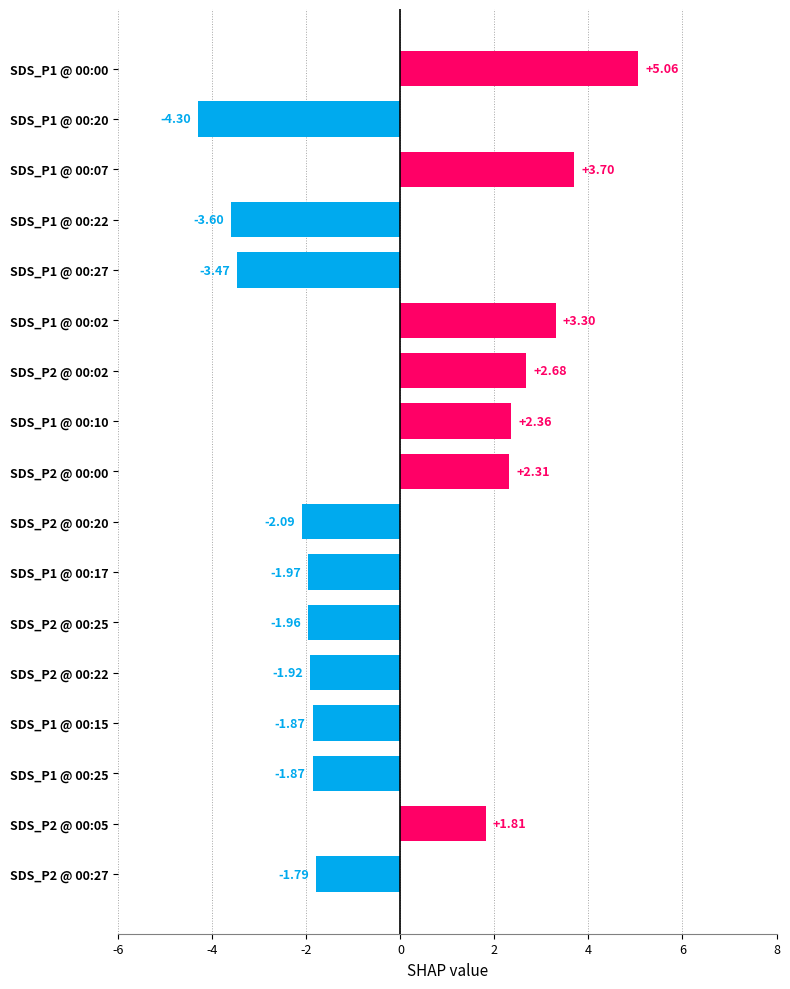

Between SDS_P1 @ 00:02 and SDS_P1 @ 00:10, which is larger?

SDS_P1 @ 00:02